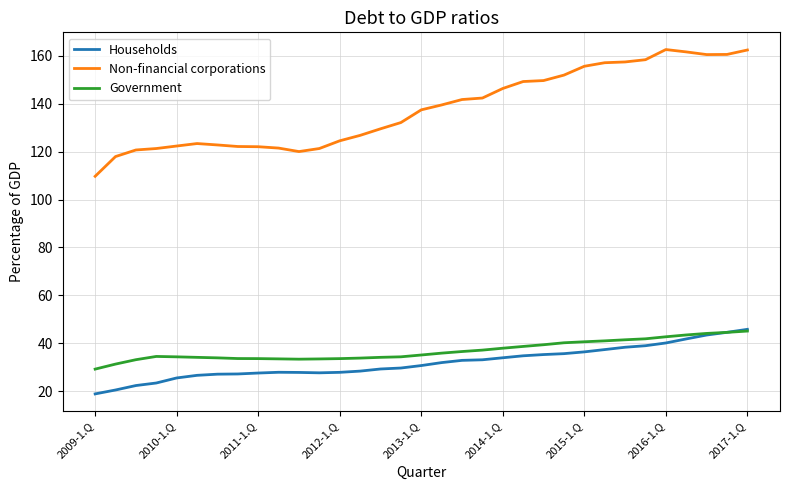

True or false: Non-financial corporations and Government intersect in this chart.

False